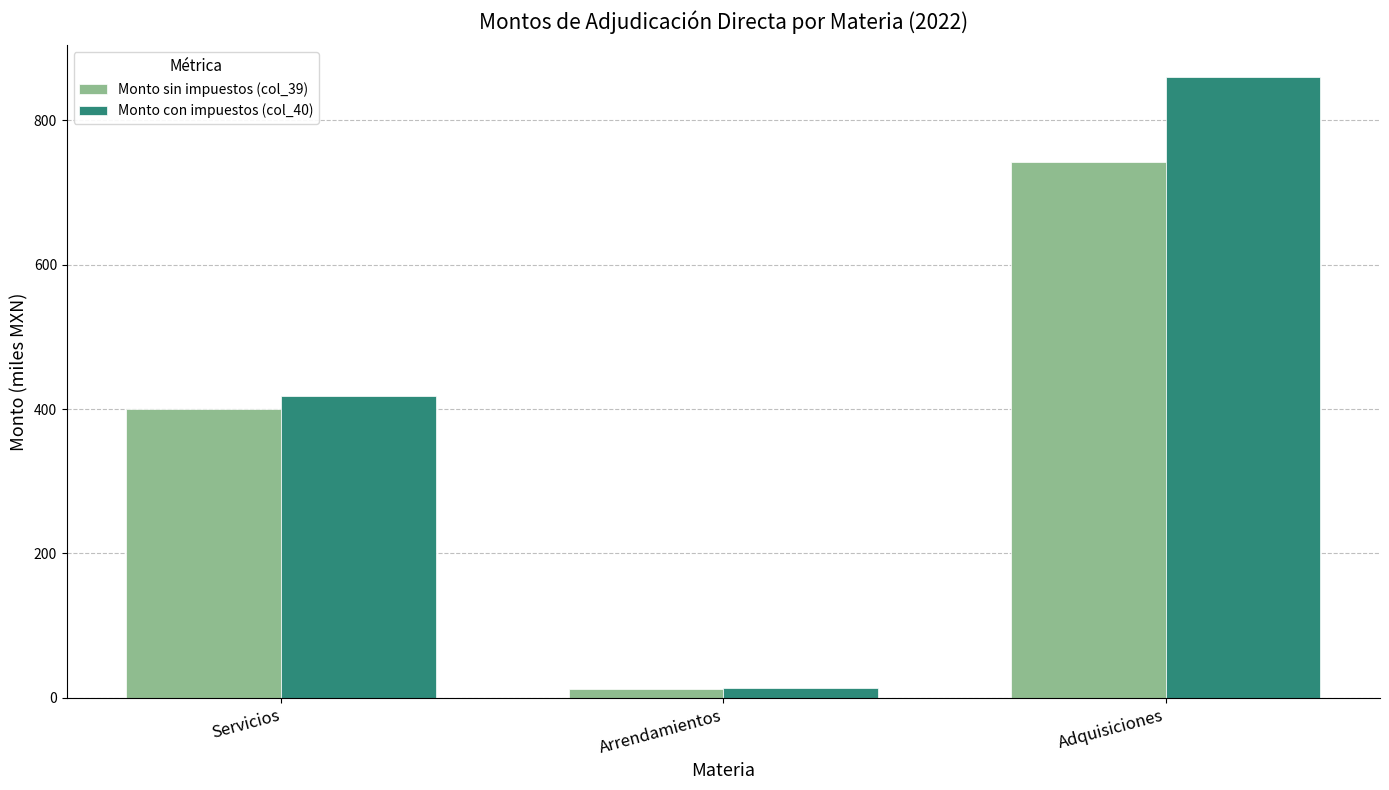

Which label corresponds to the largest value in the chart?

Adquisiciones